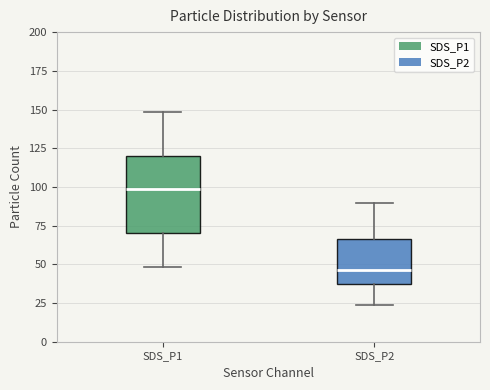

Where does the lower whisker of the box for SDS_P2 end on the y-axis? The values are not printed on the chart, so give them approximately, as read against the axis.

25